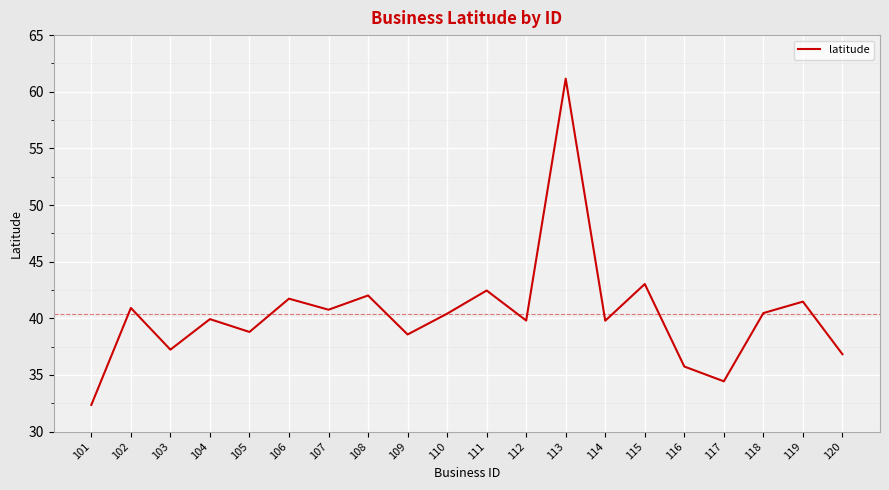

What is the sum of the values at 120 and 118?

77.3